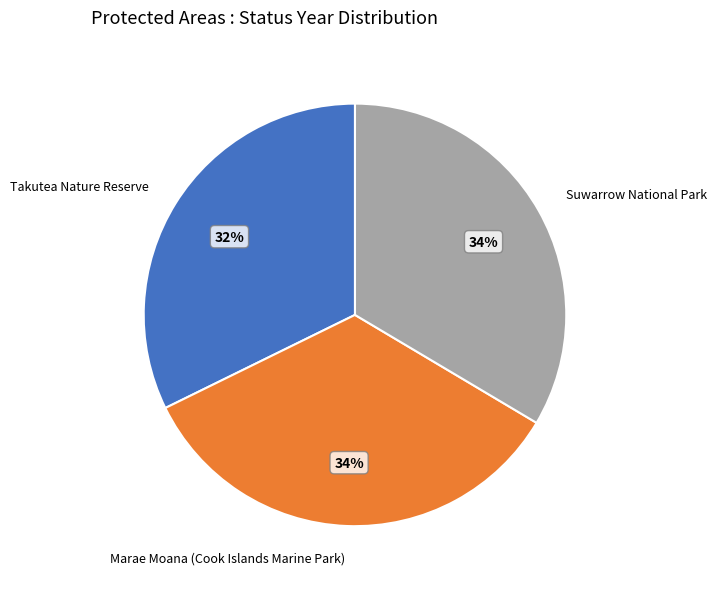

Between Marae Moana (Cook Islands Marine Park) and Takutea Nature Reserve, which is larger?

Marae Moana (Cook Islands Marine Park)